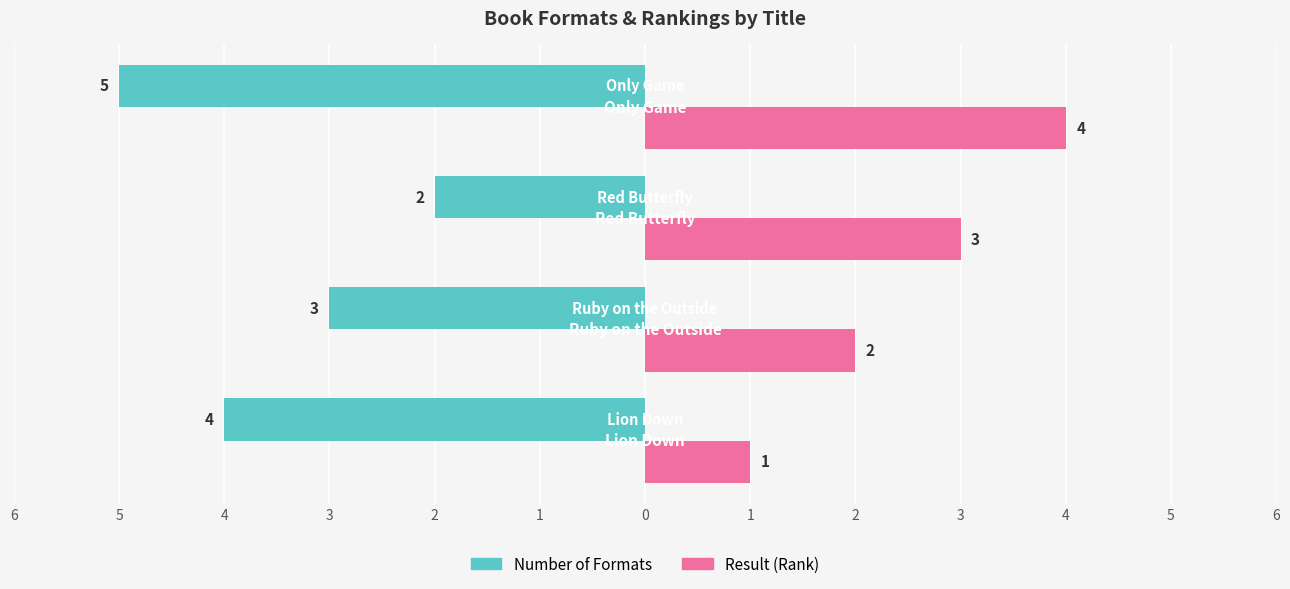

What are all the series names shown in the legend?

Number of Formats, Result (Rank)